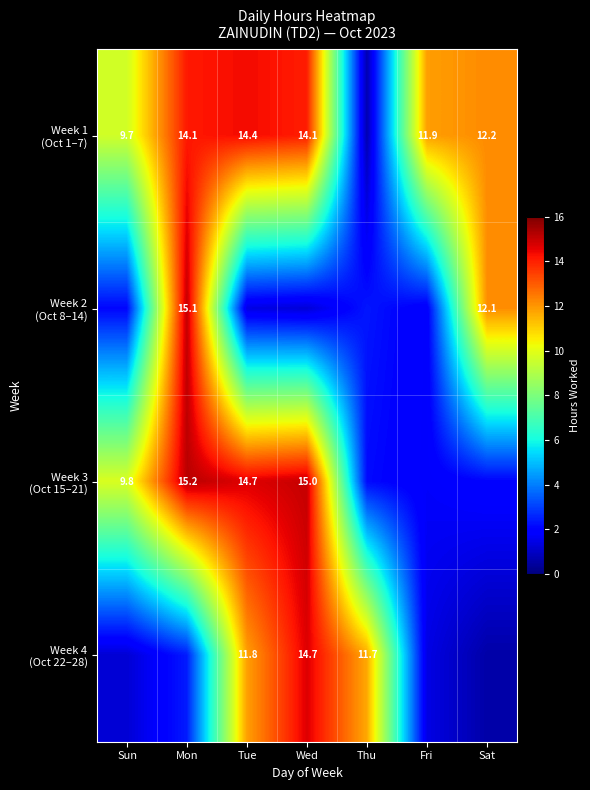

What is the total value across all series at Mon?

46.8